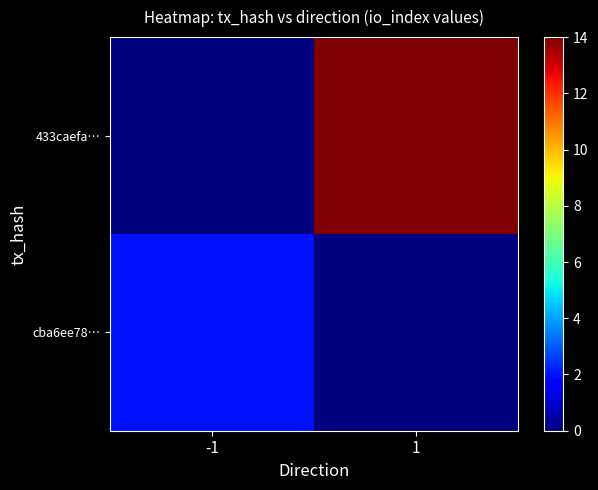

Which series has the largest range (max minus min)?

433caefa…